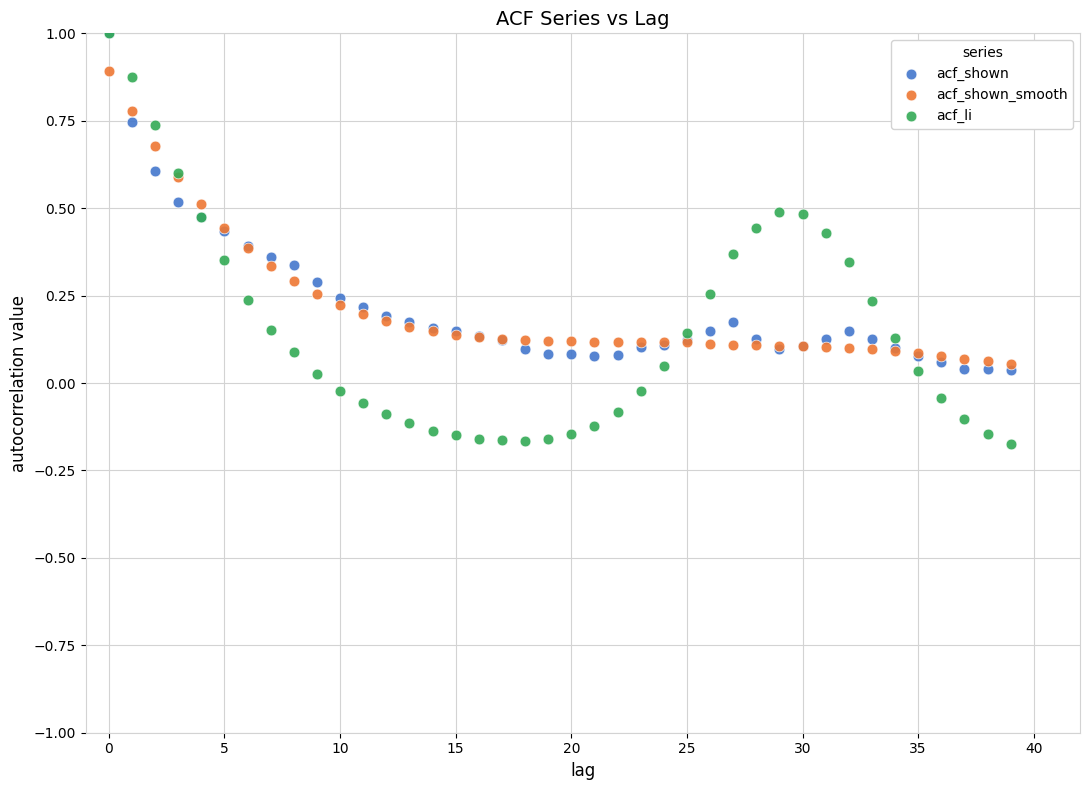

Which series reaches the minimum Y coordinate?

acf_li